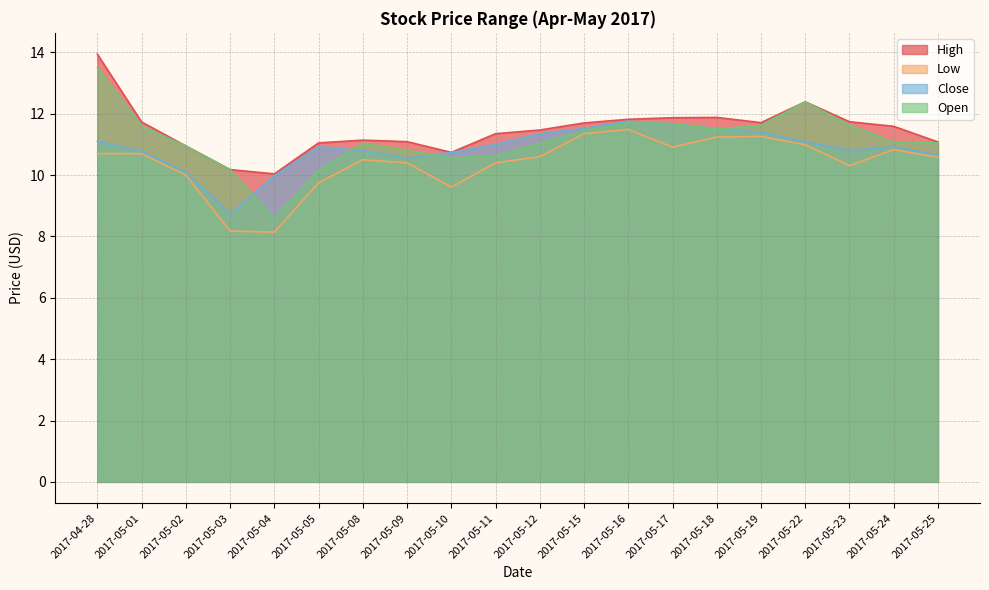

Is the value of Close at 2017-04-28 greater than the value of High at 2017-05-03?

Yes